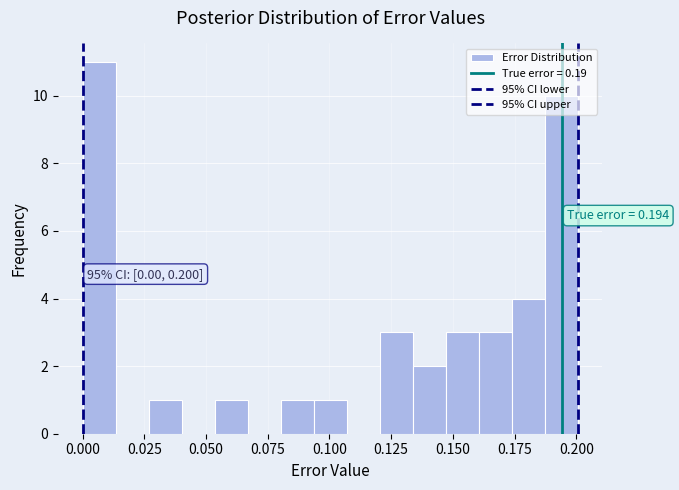

Read against the x-axis, roughly where is the centre of the tallest bar?

0.005